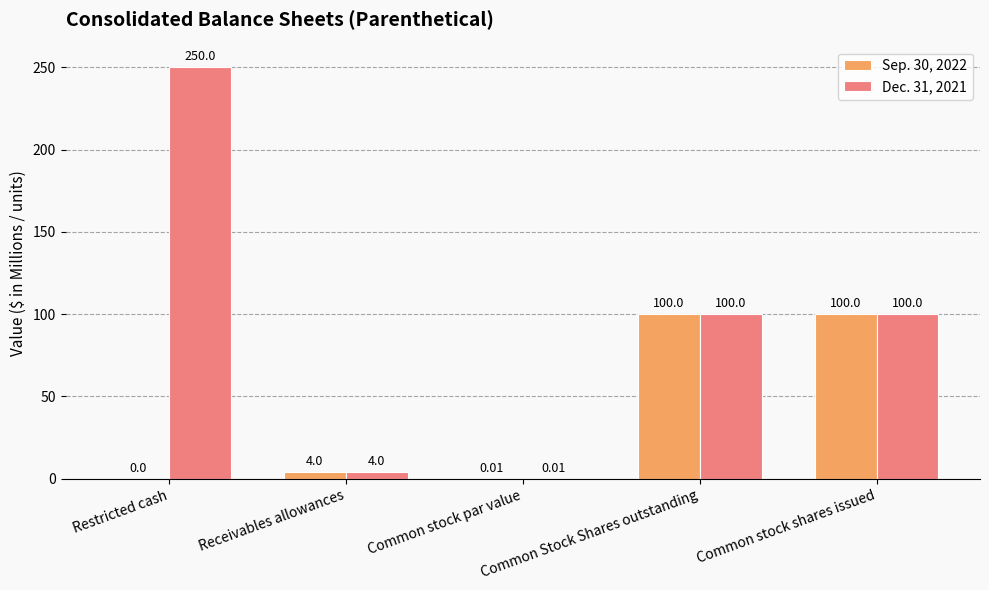

What is the sum of all Dec. 31, 2021 values?

454.0